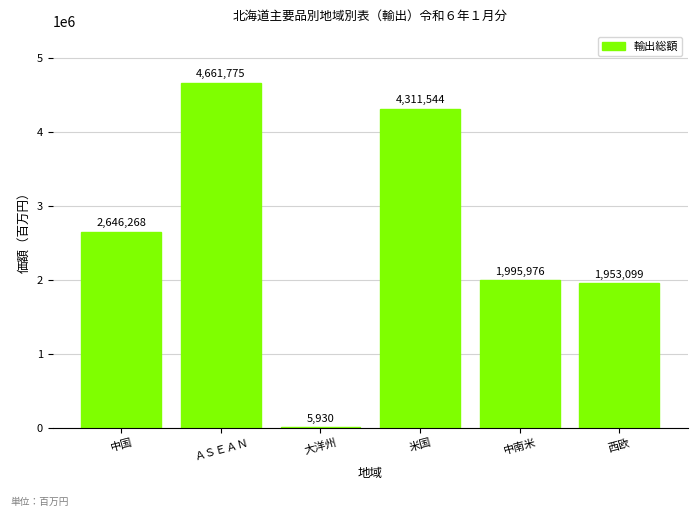

Count the number of data series in this chart.

1